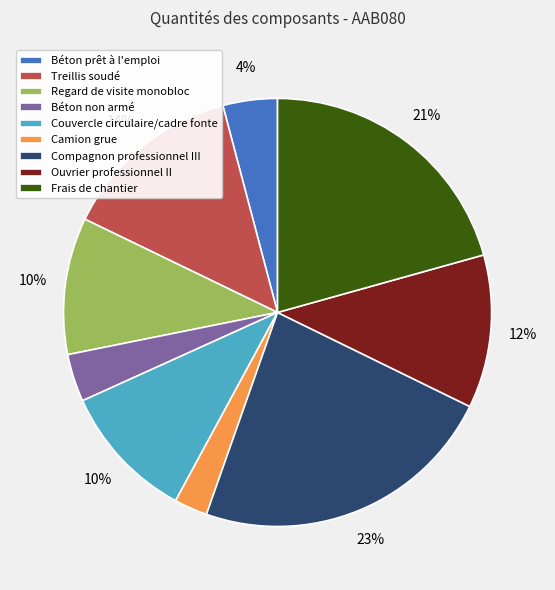

Combined, do Frais de chantier and Couvercle circulaire/cadre fonte account for over 50%?

No